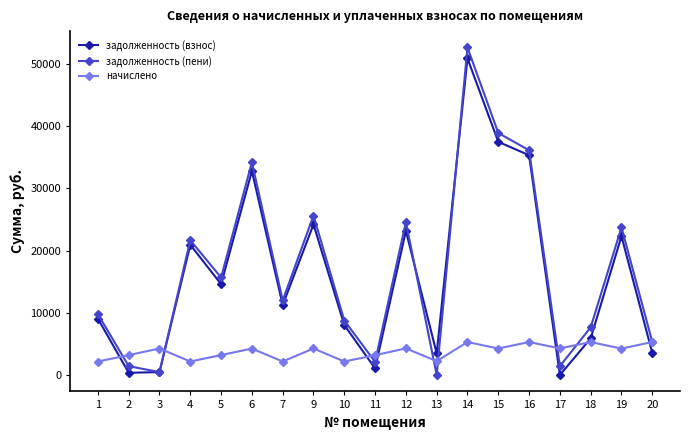

Count the number of categories in the chart.

19